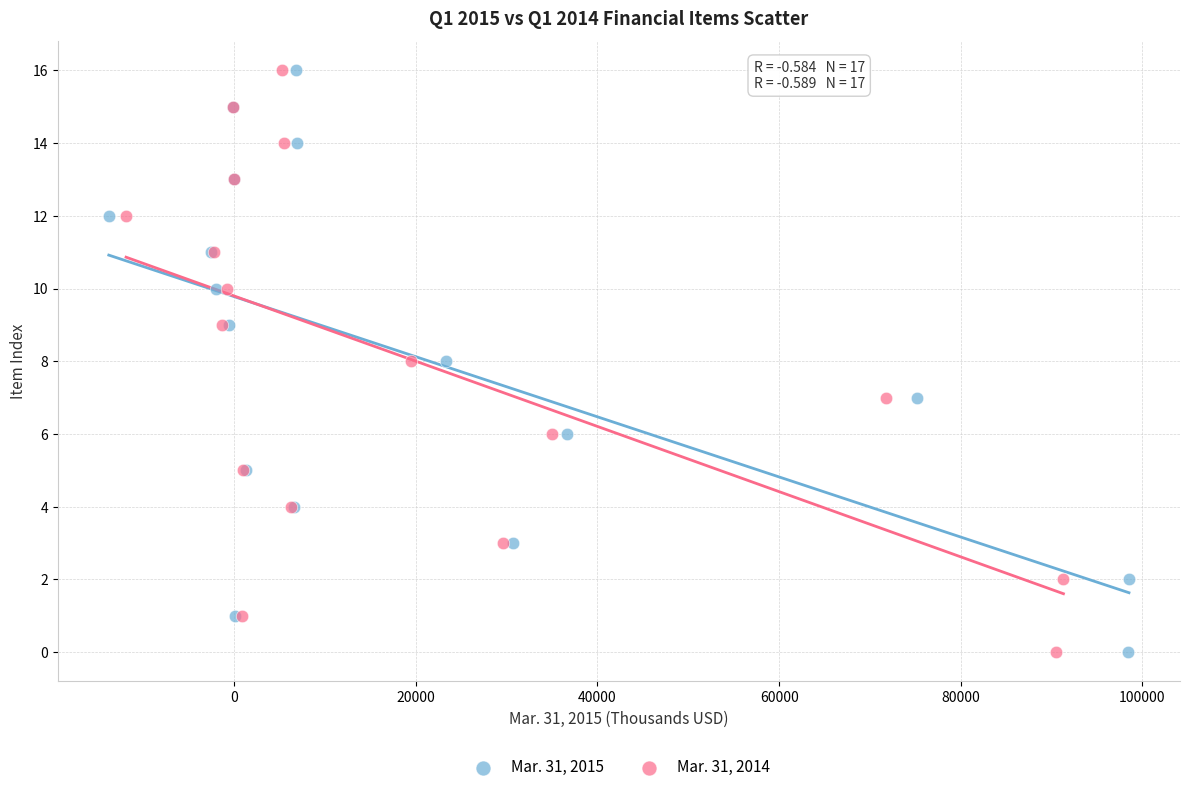

What are all the series names shown in the legend?

Mar. 31, 2015, Mar. 31, 2014